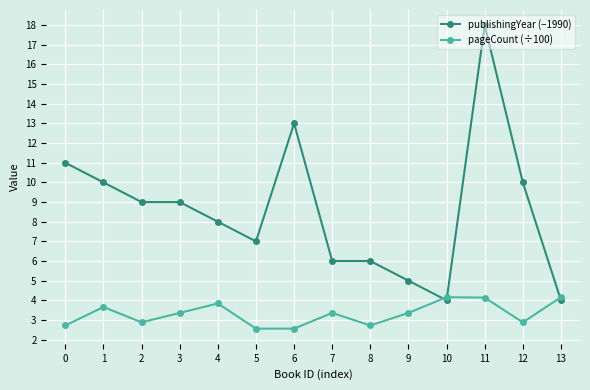

Between 7 and 13, which series saw the biggest shift?

publishingYear (−1990)